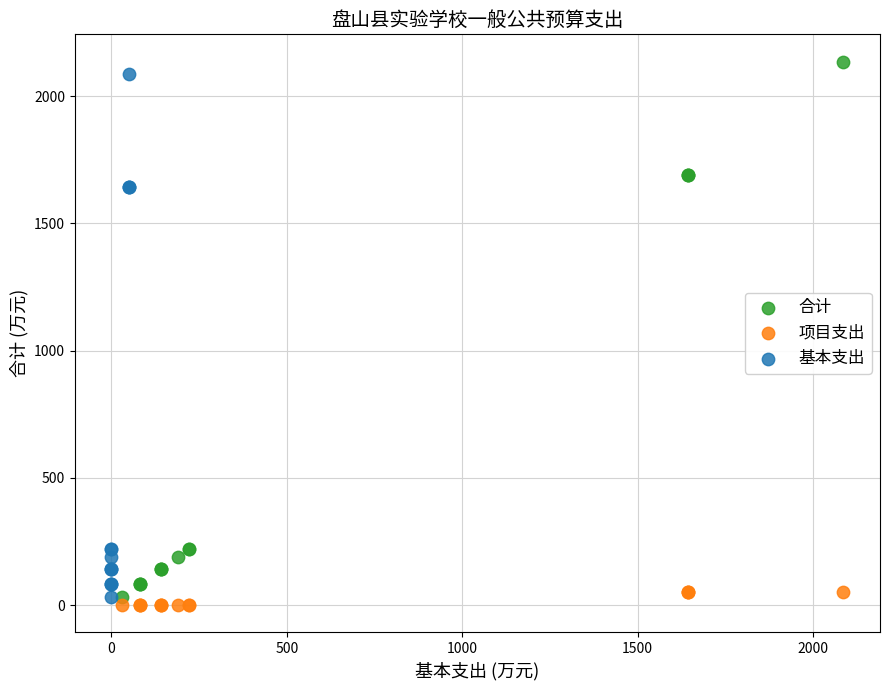

Which series reaches the minimum Y coordinate?

项目支出